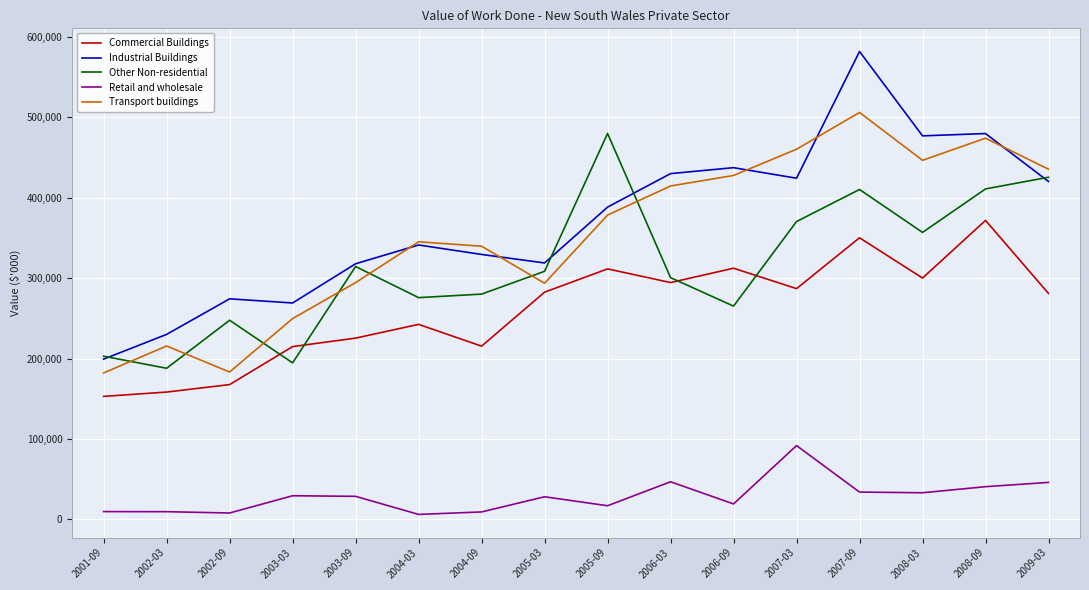

At which label does Commercial Buildings reach its peak?

2008-09